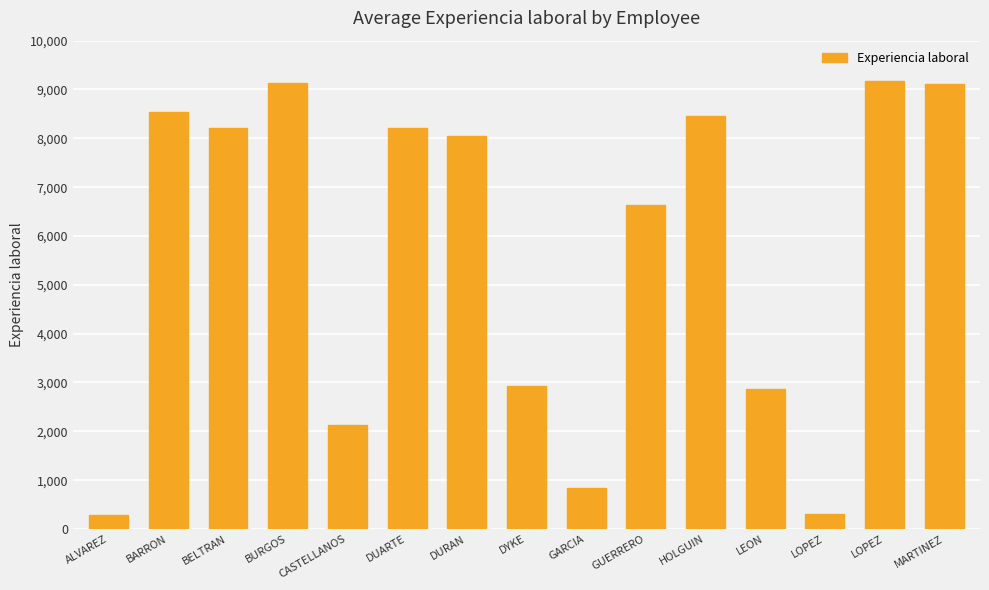

The value at GARCIA is 1240. True or false?

False